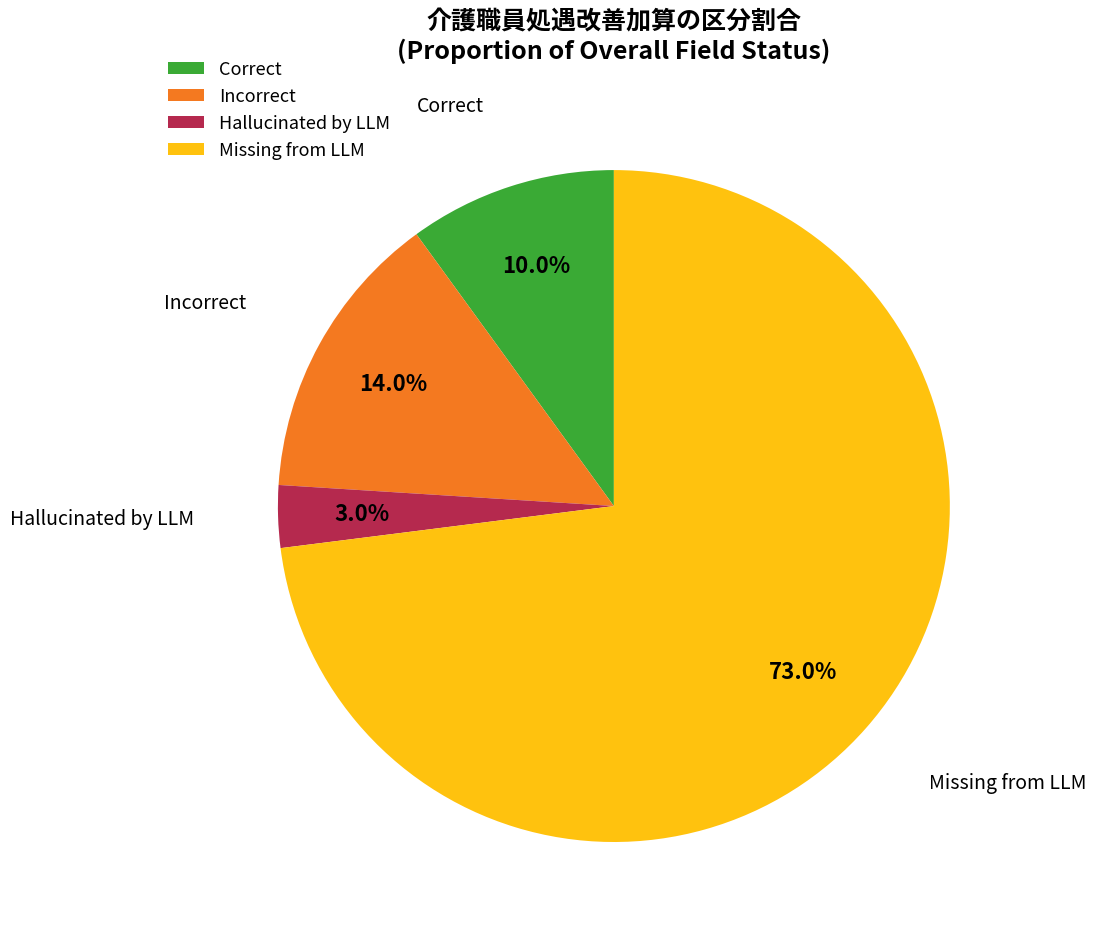

How many segments does this pie chart have?

4